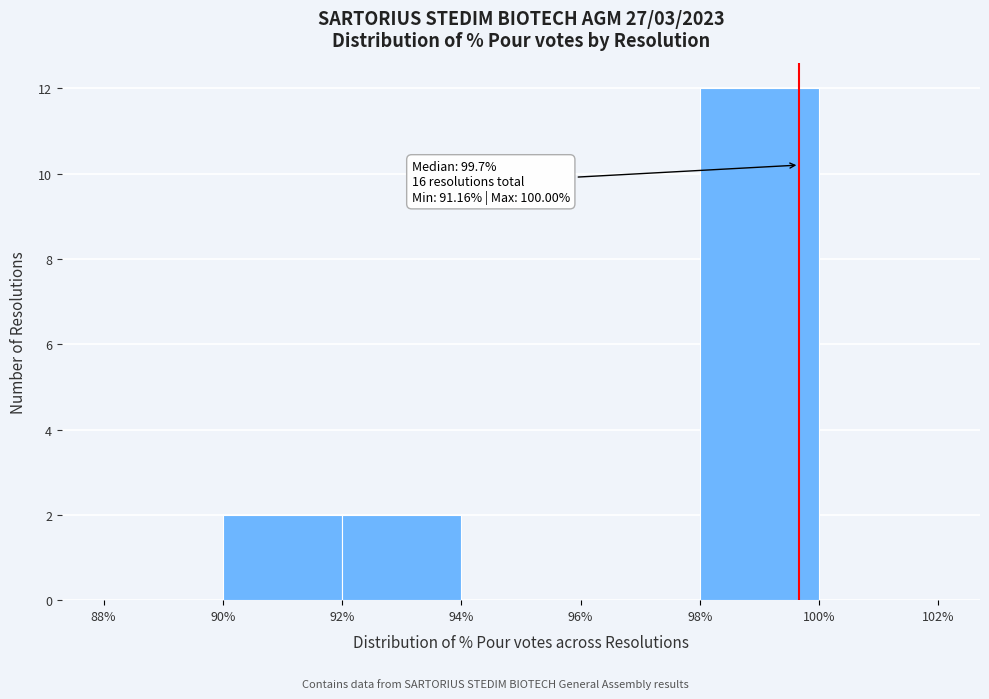

Which range on the x-axis has the tallest bar?

98% to 100%